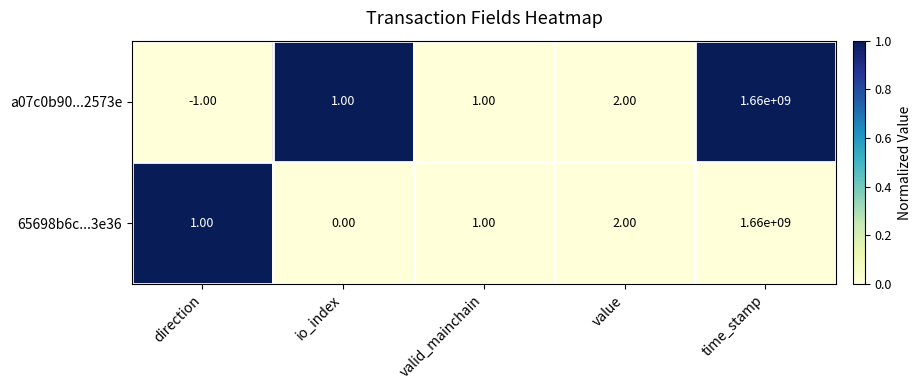

Rank the series at direction from highest to lowest value.

65698b6c...3e36, a07c0b90...2573e